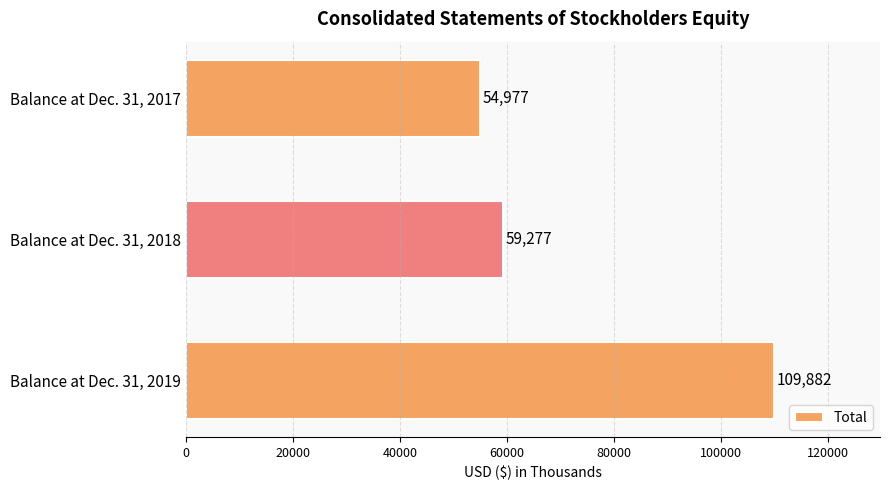

Which category has the highest value across all series?

Balance at Dec. 31, 2019